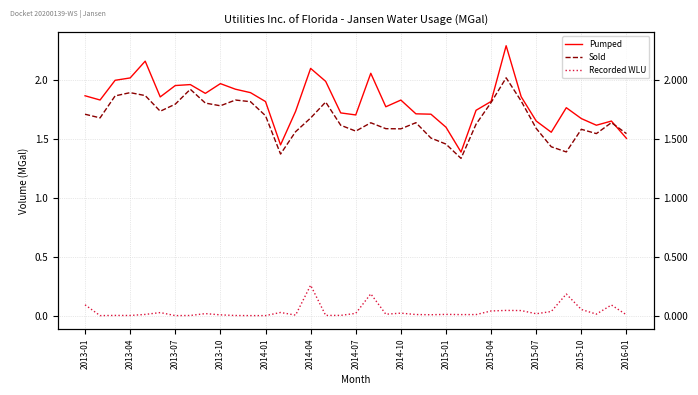

At 31, list the series in order from smallest to largest.

Recorded WLU, Sold, Pumped